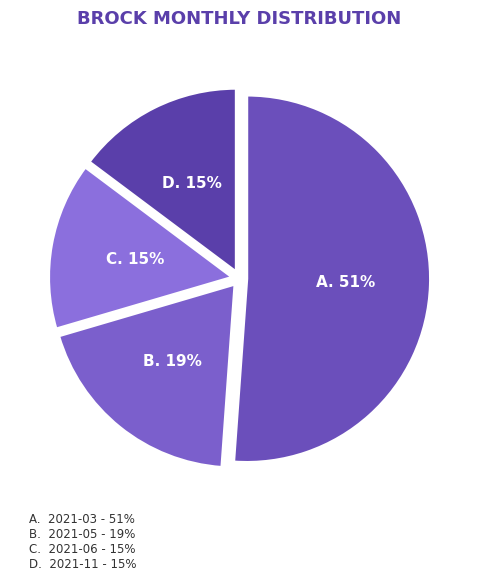

Which category has the biggest portion of the pie?

2021-03